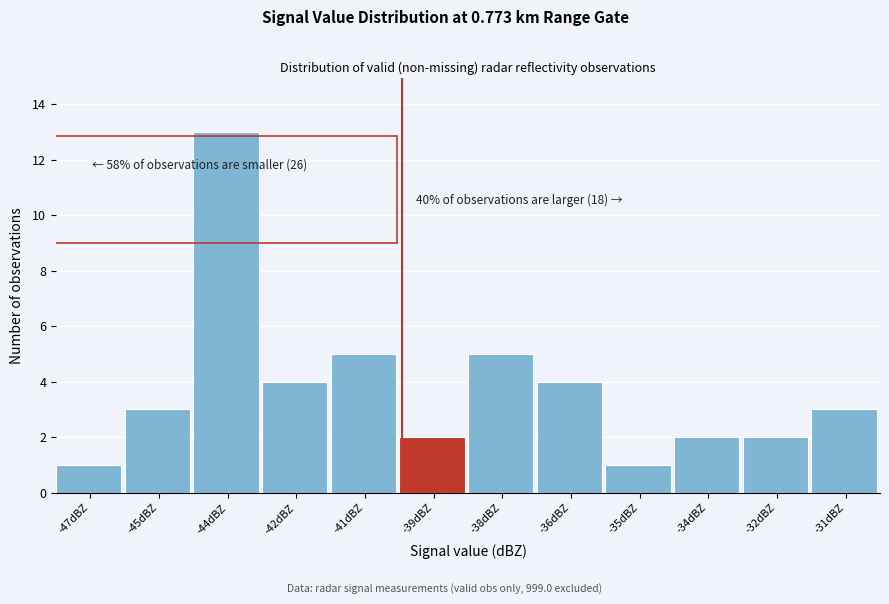

Reading right to left, list all the values displayed in this chart.

-31dBZ=3	-32dBZ=2	-34dBZ=2	-35dBZ=1	-36dBZ=4	-38dBZ=5	-39dBZ=2	-41dBZ=5	-42dBZ=4	-44dBZ=13	-45dBZ=3	-47dBZ=1